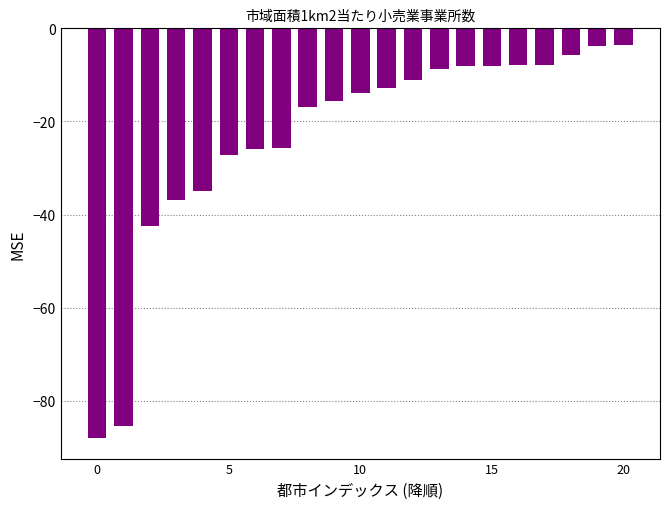

What is the minimum value shown in the chart?

-88.0